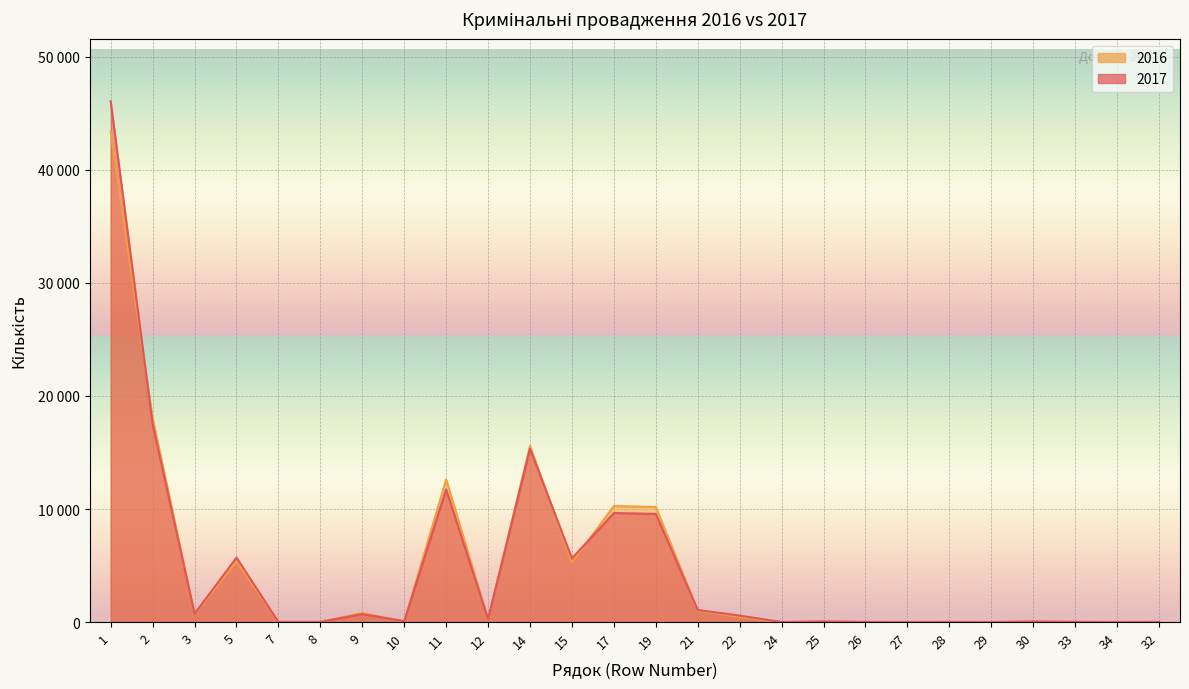

Where is the first local minimum for 2017?

3